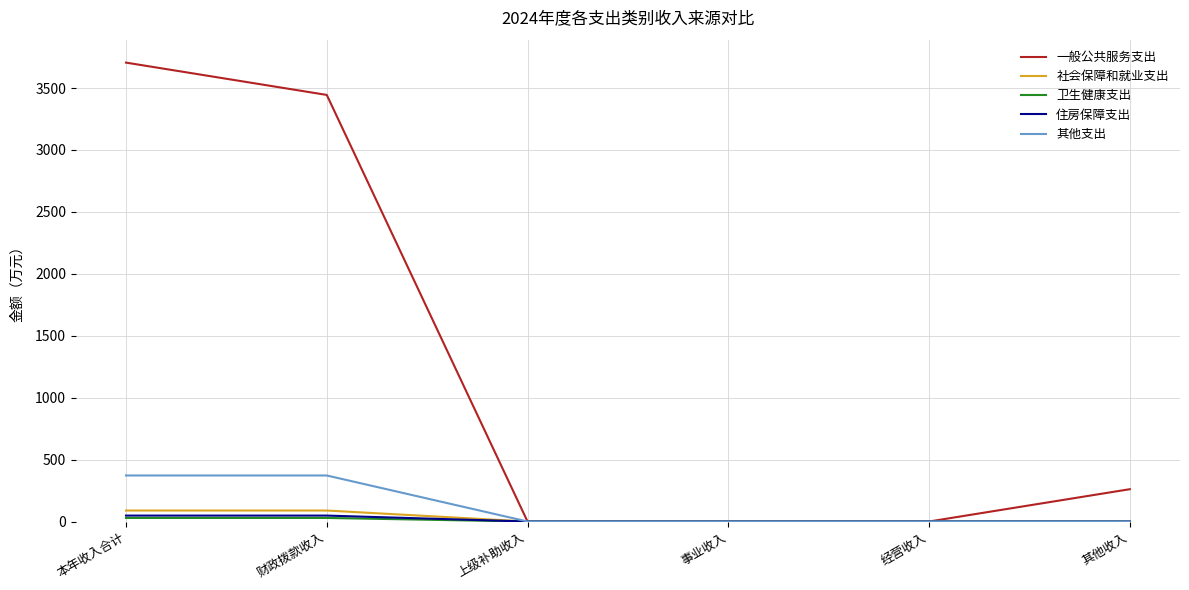

Which series changed the most between 本年收入合计 and 事业收入?

一般公共服务支出